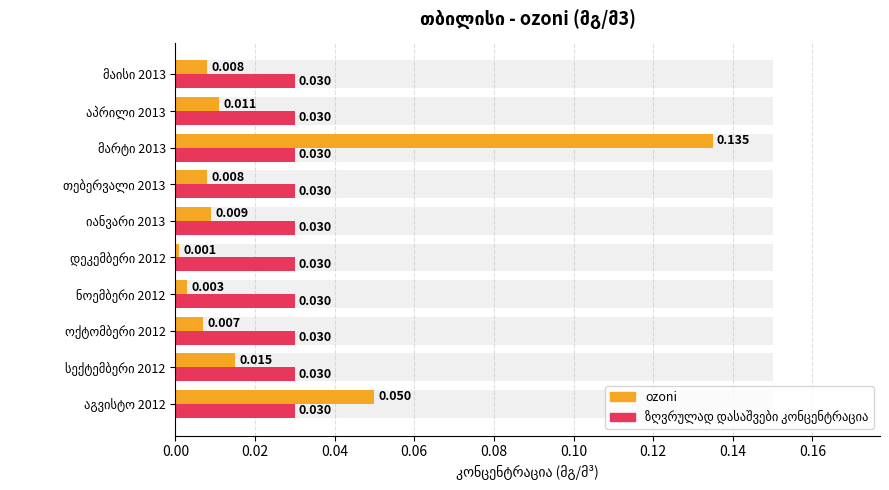

Is it true that ozoni equals 0.0 at თებერვალი 2013?

False